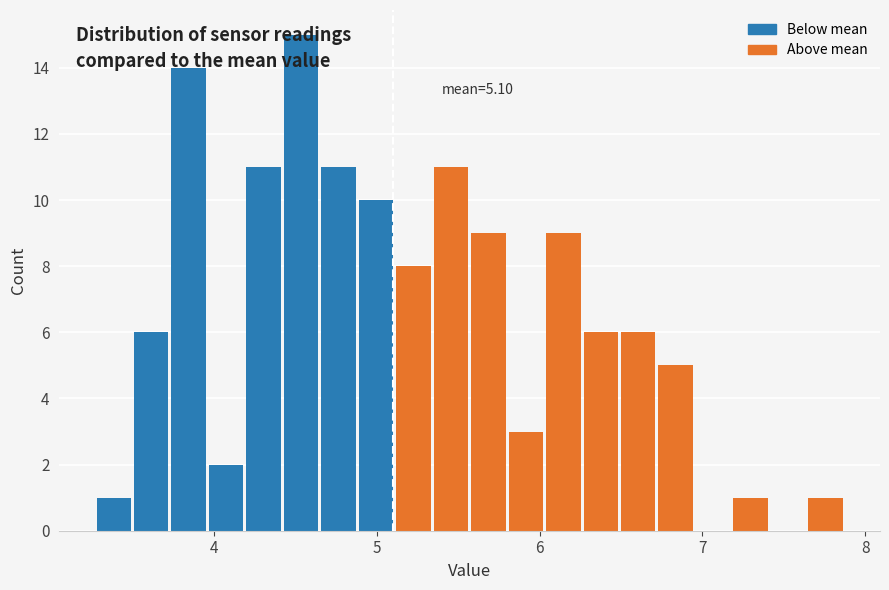

Read against the x-axis, roughly where is the centre of the tallest bar?

4.5